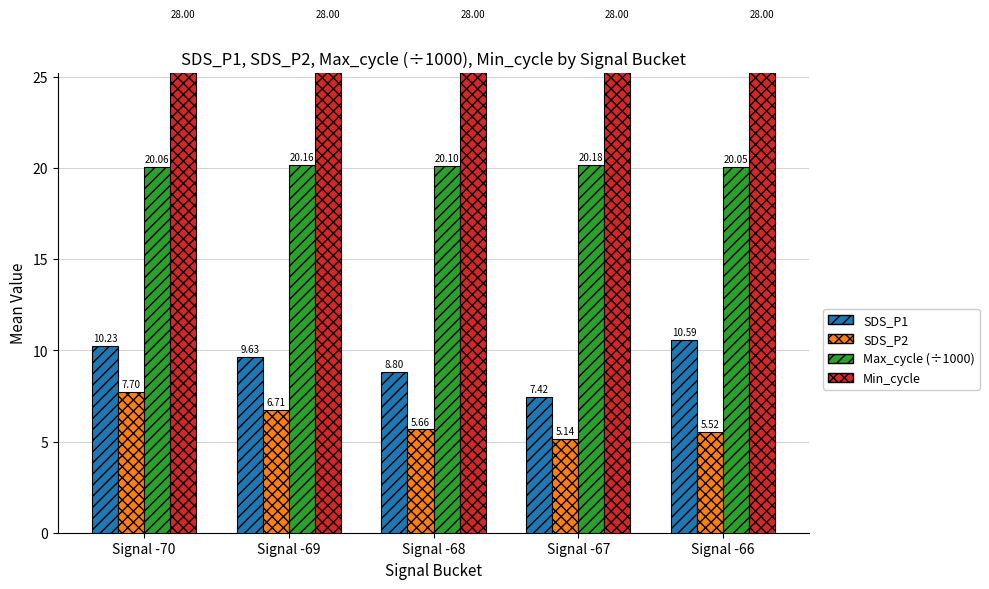

At which label does Max_cycle (÷1000) reach its peak?

Signal -67